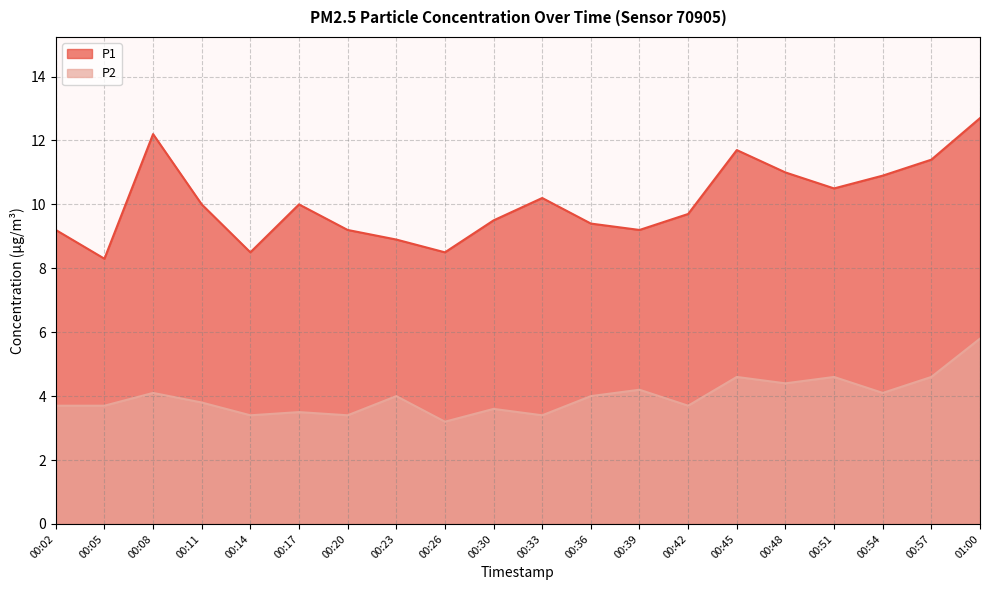

Rank the categories by P2 value from highest to lowest.

01:00, 00:45, 00:51, 00:57, 00:48, 00:39, 00:08, 00:54, 00:23, 00:36, 00:11, 00:02, 00:05, 00:42, 00:30, 00:17, 00:14, 00:20, 00:33, 00:26